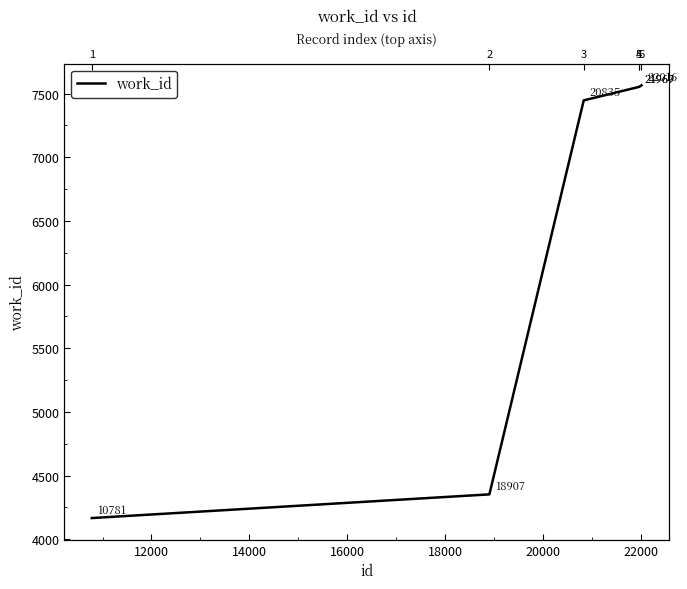

What is the minimum value shown in the chart?

4167